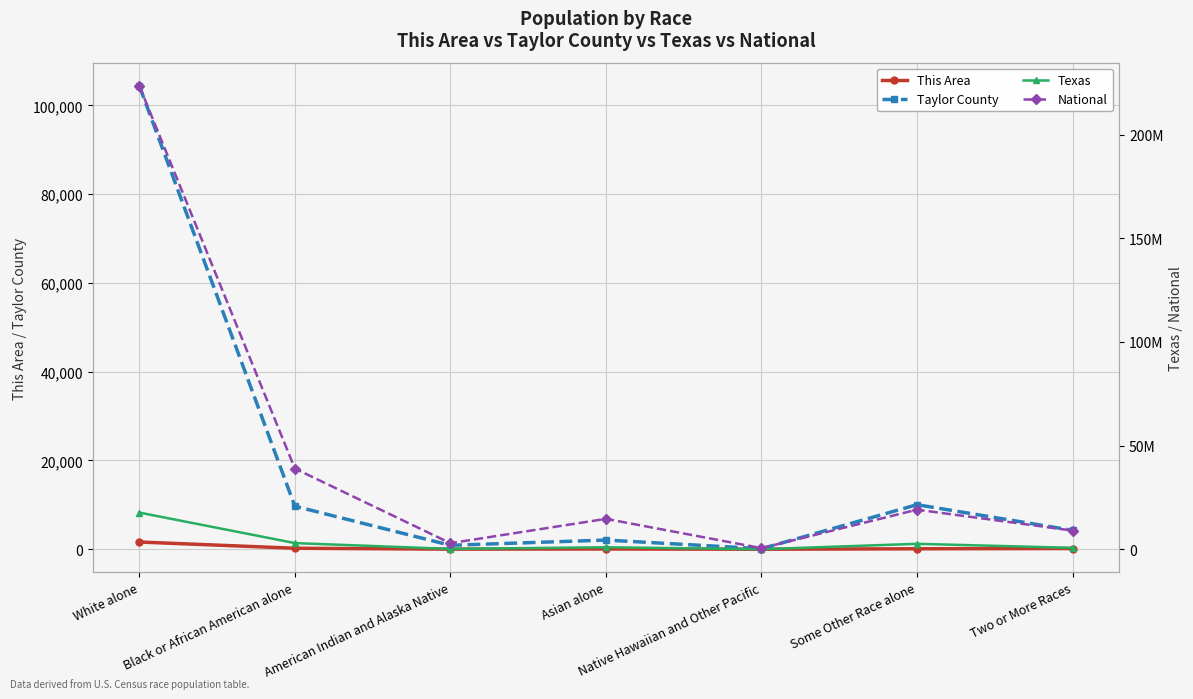

Reading left to right, extract all data points from this chart.

This Area: 1634	228	28	65	10	108	169
Taylor County: 104409	9699	892	2073	123	10040	4270
Texas: 17701552	2979598	170972	964596	21656	2628186	679001
National: 223553265	38929319	2932248	14674252	540013	19107368	9009073